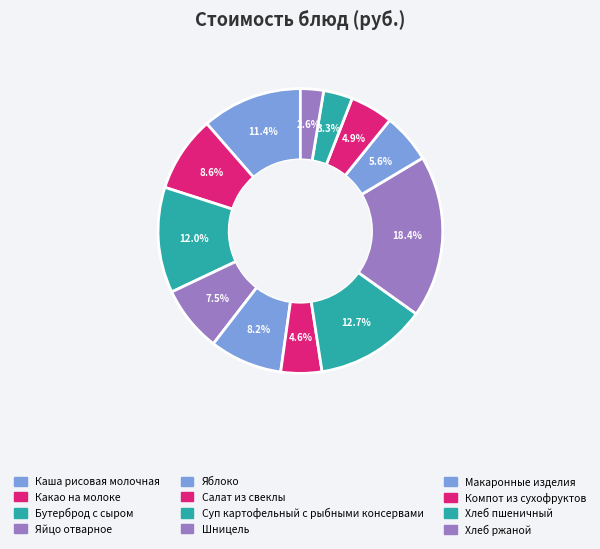

Which has a higher value, Салат из свеклы or Суп картофельный с рыбными консервами?

Суп картофельный с рыбными консервами